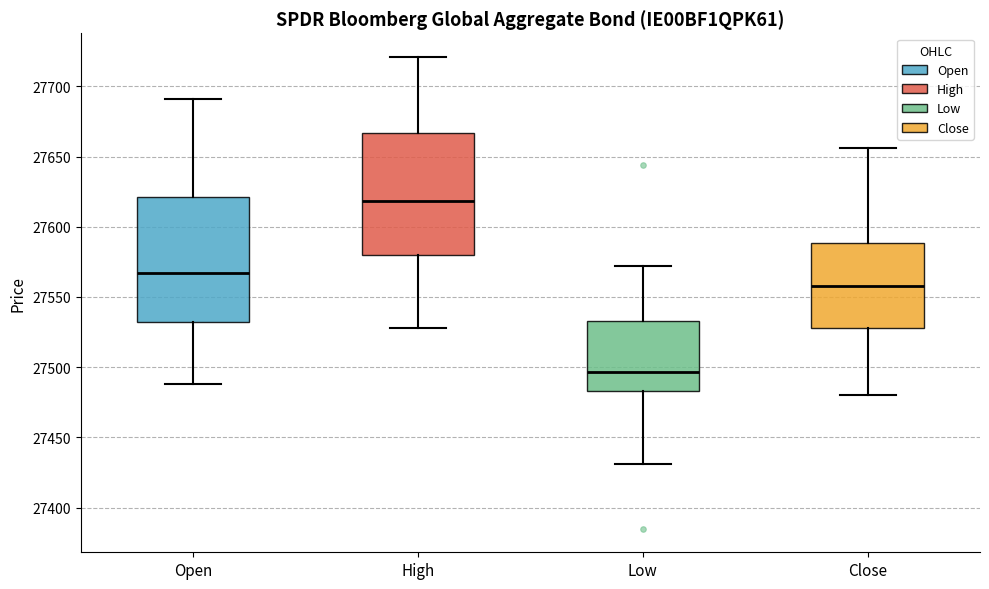

Where does the upper whisker of the box for Close end on the y-axis? The values are not printed on the chart, so give them approximately, as read against the axis.

27655